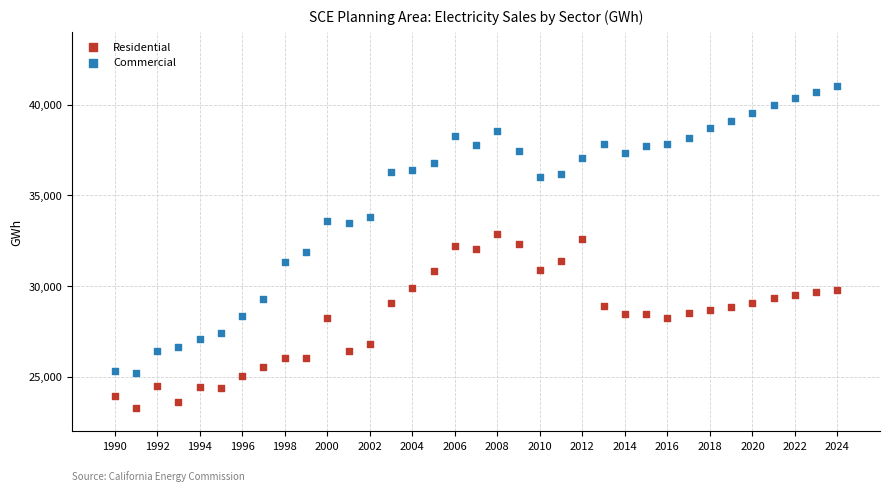

Across all data points, what is the range of X values (max minus min)?

34.0